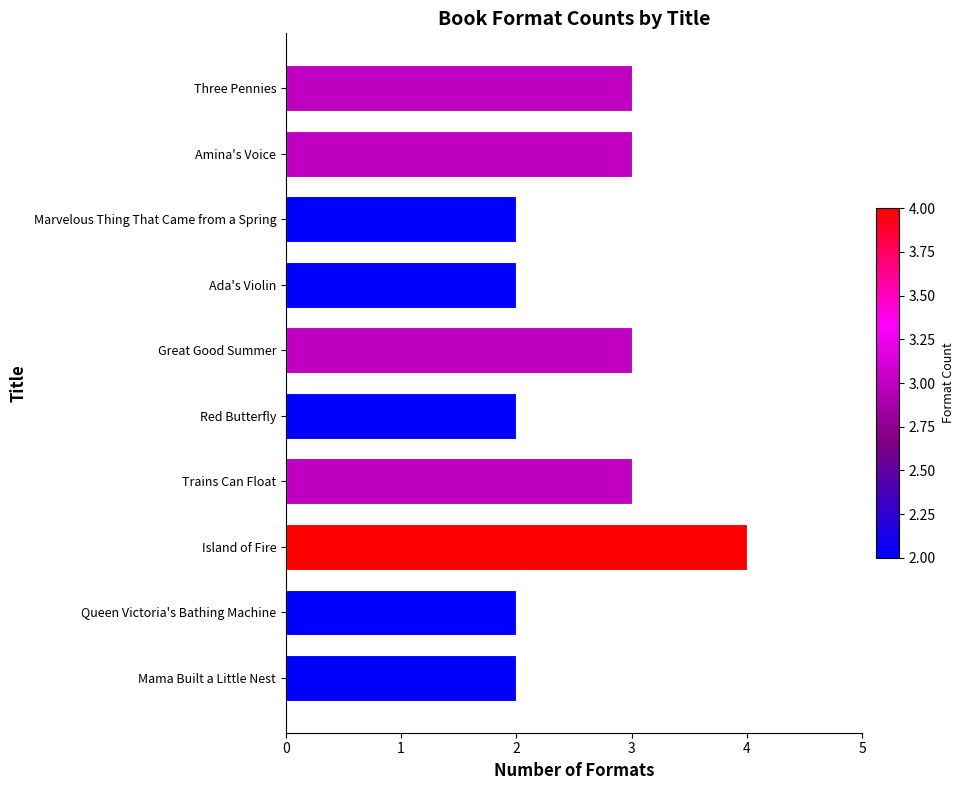

What is the value of the 10th bar from the top?

2